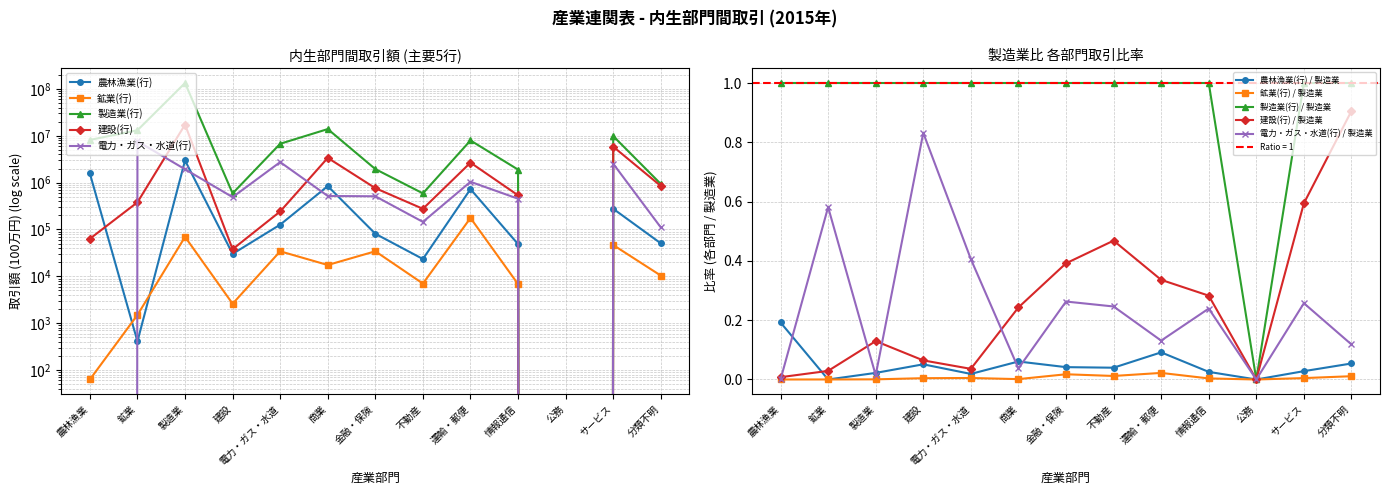

What are all the series names shown in the legend?

農林漁業(行), 鉱業(行), 製造業(行), 建設(行), 電力・ガス・水道(行)